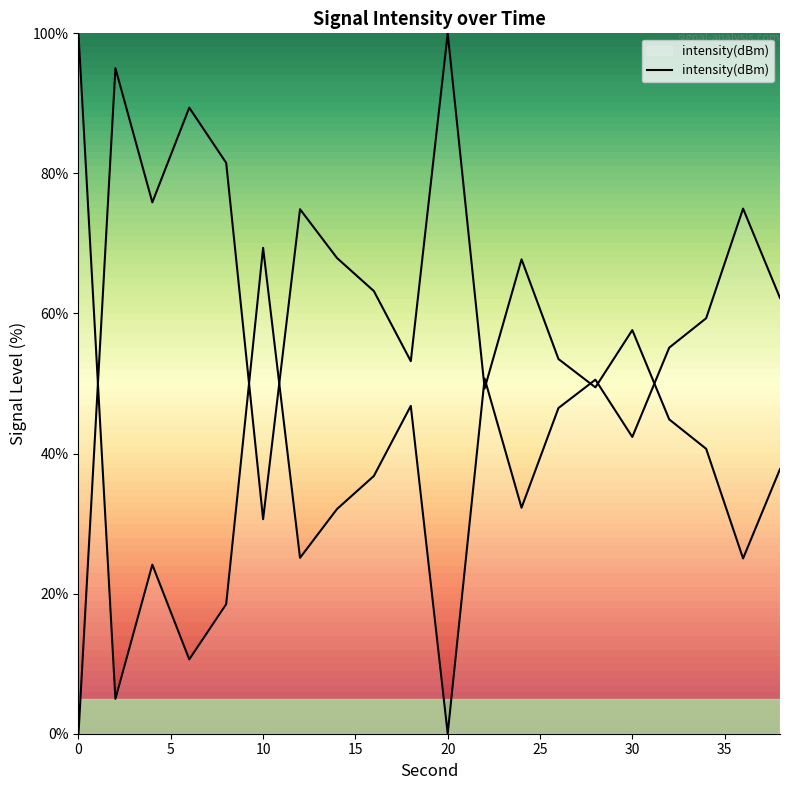

List the labels in order of value, largest first.

0, 36, 10, 38, 34, 32, 22, 28, 18, 26, 30, 16, 24, 14, 12, 4, 8, 6, 2, 20